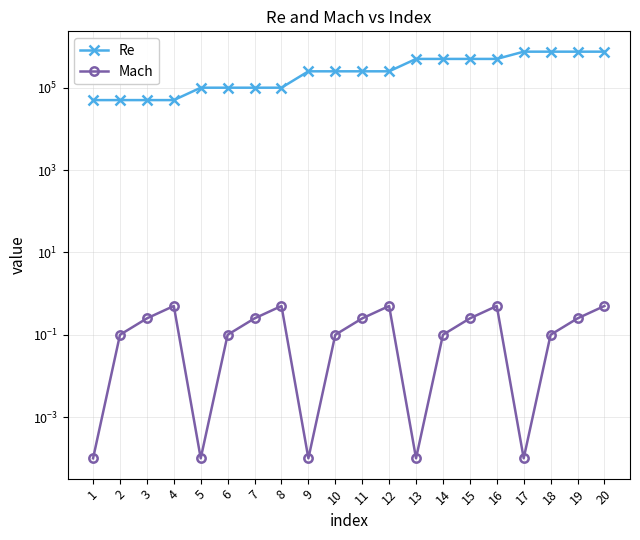

The Mach series shows 0.8 at 16. True or false?

False